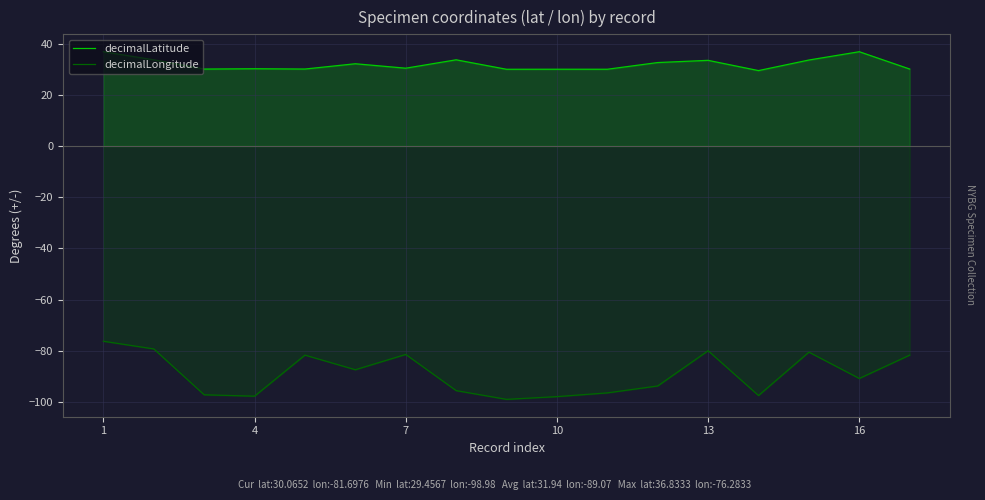

Does the chart display data point markers on the line(s)?

No